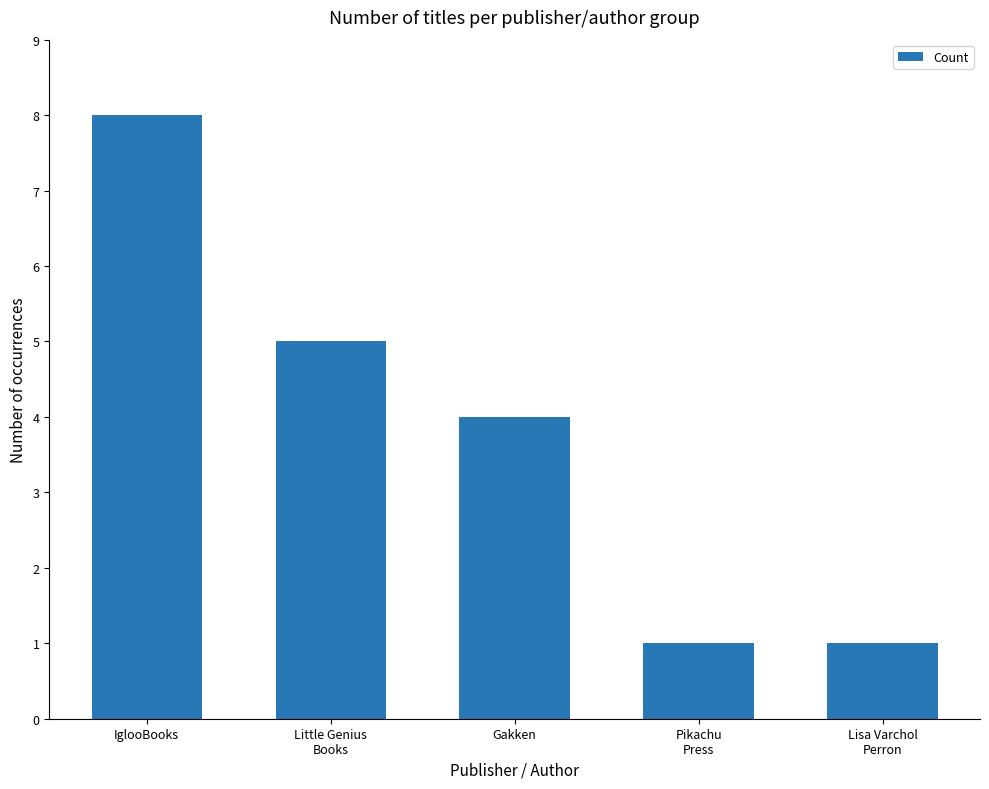

What is the greatest value displayed?

8